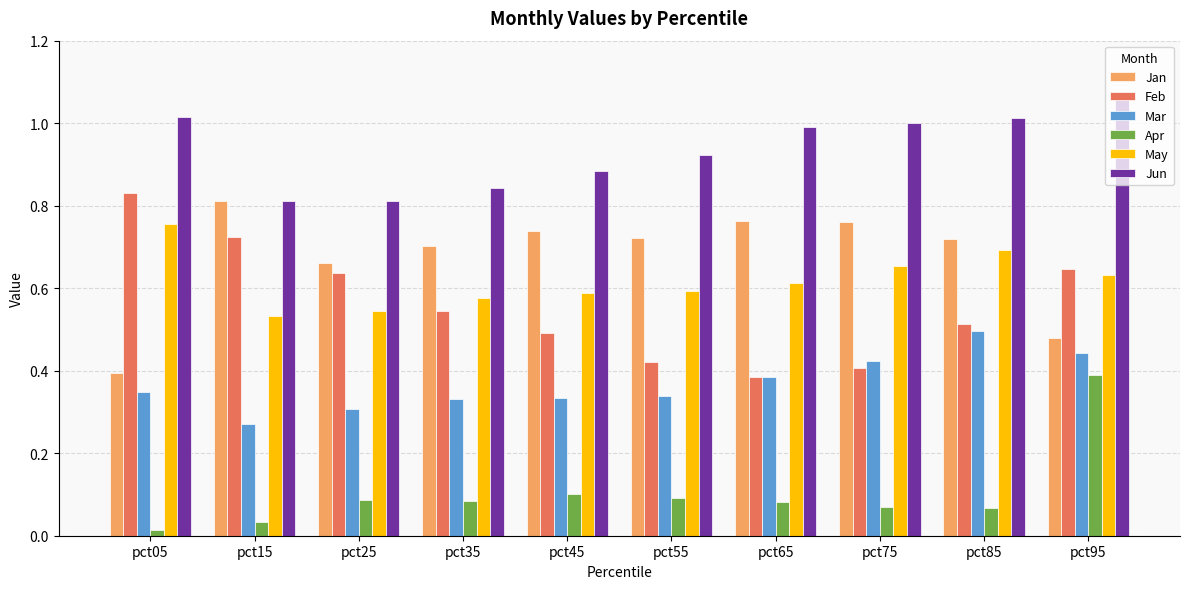

Which series has the largest total across all categories?

Jun